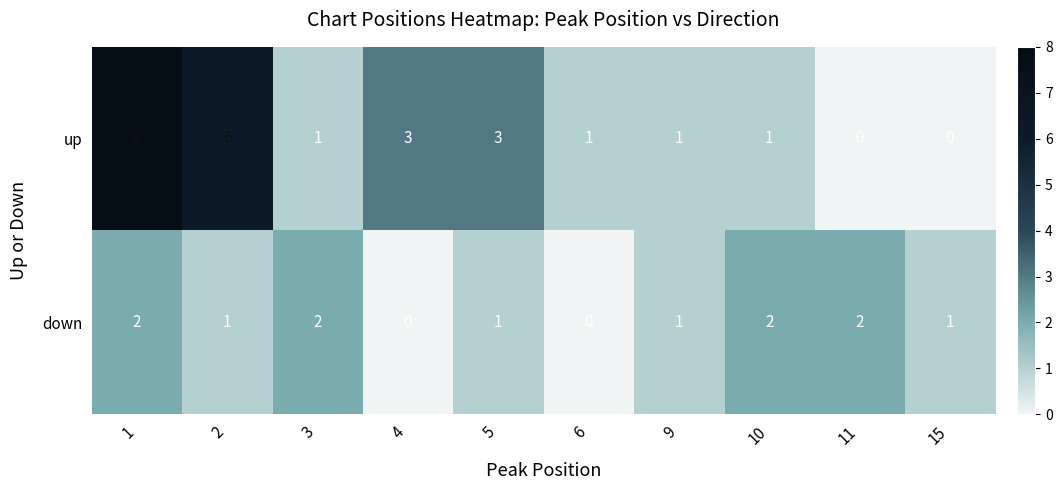

Reading left to right, transcribe all the data shown in this chart.

up: 8	6	1	3	3	1	1	1	0	0
down: 2	1	2	0	1	0	1	2	2	1